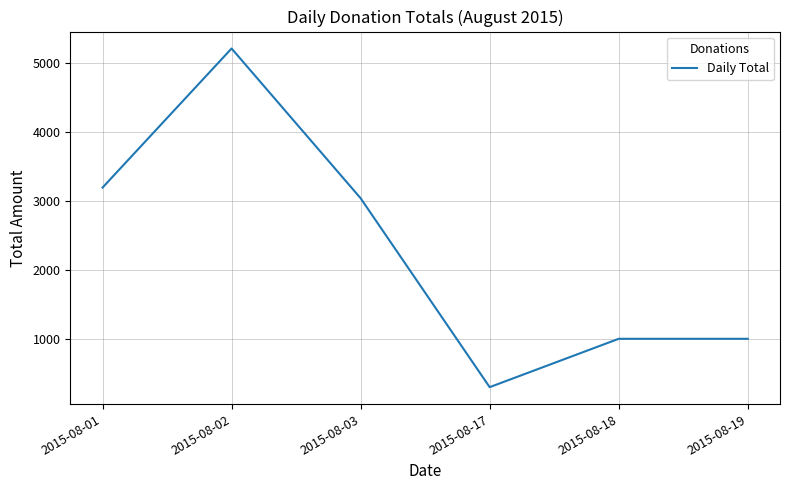

What is the smallest value displayed?

300